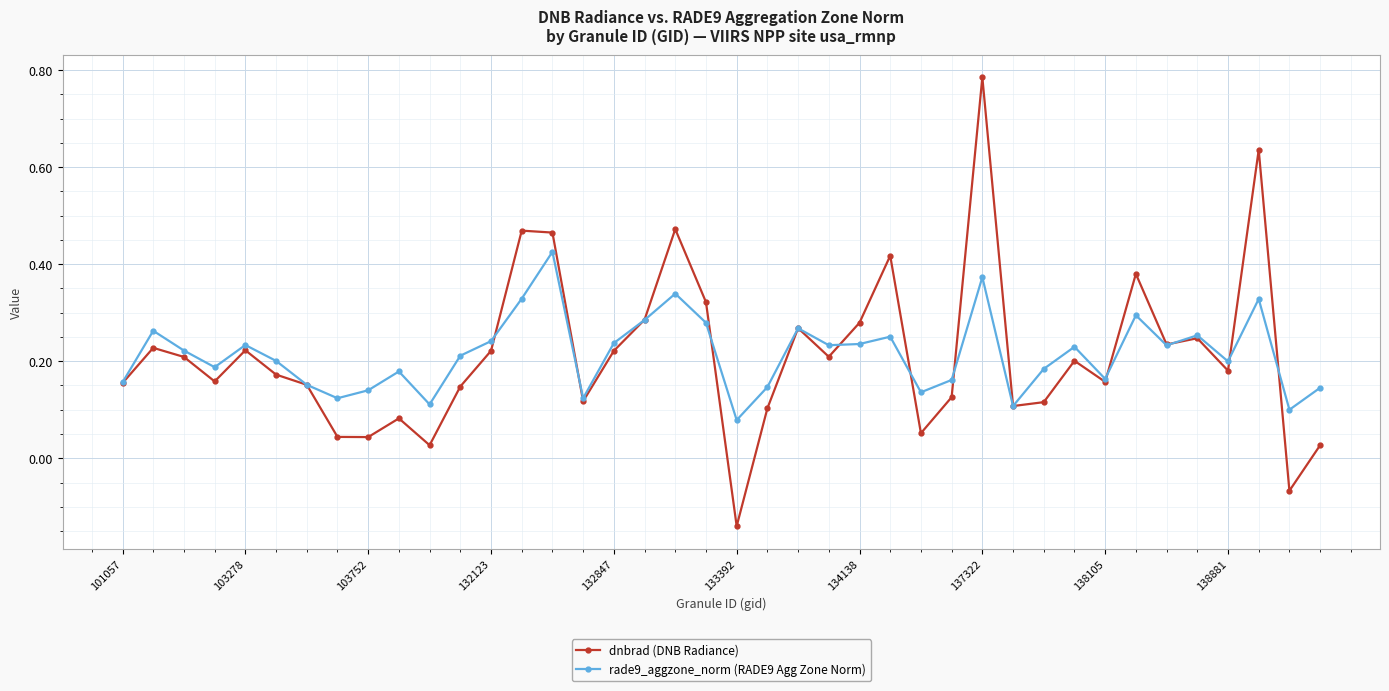

How many rade9_aggzone_norm (RADE9 Agg Zone Norm) values are between 0 and 1?

40